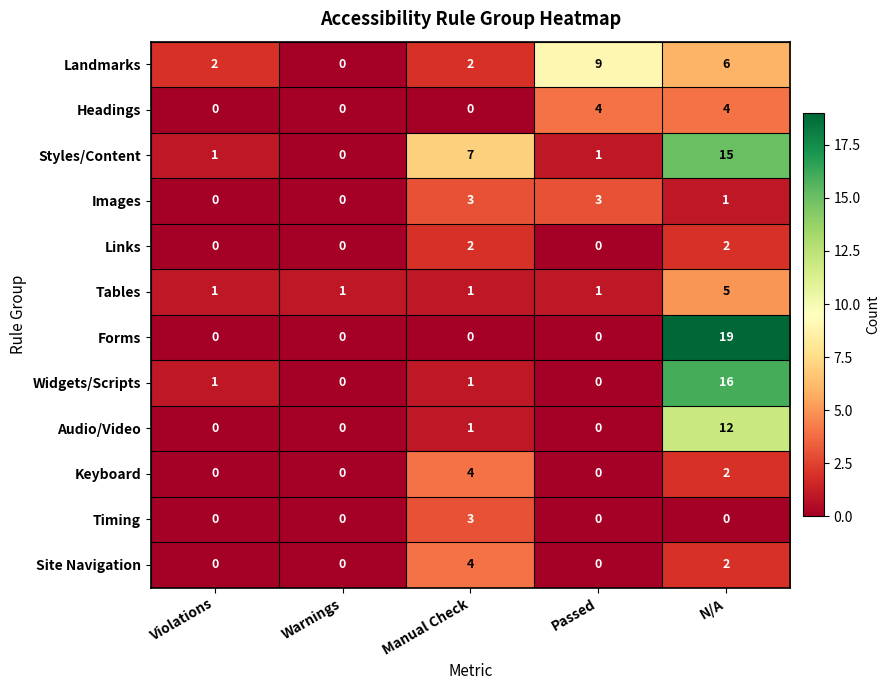

At which category does the chart reach its peak across all series?

N/A